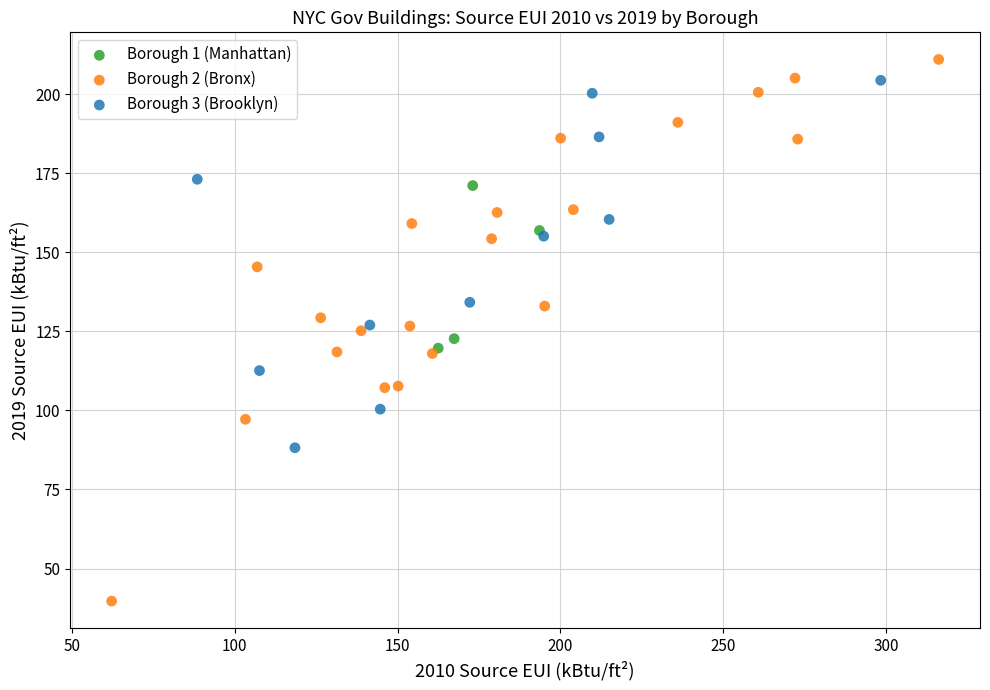

Which series contains the lowest Y value?

Borough 2 (Bronx)